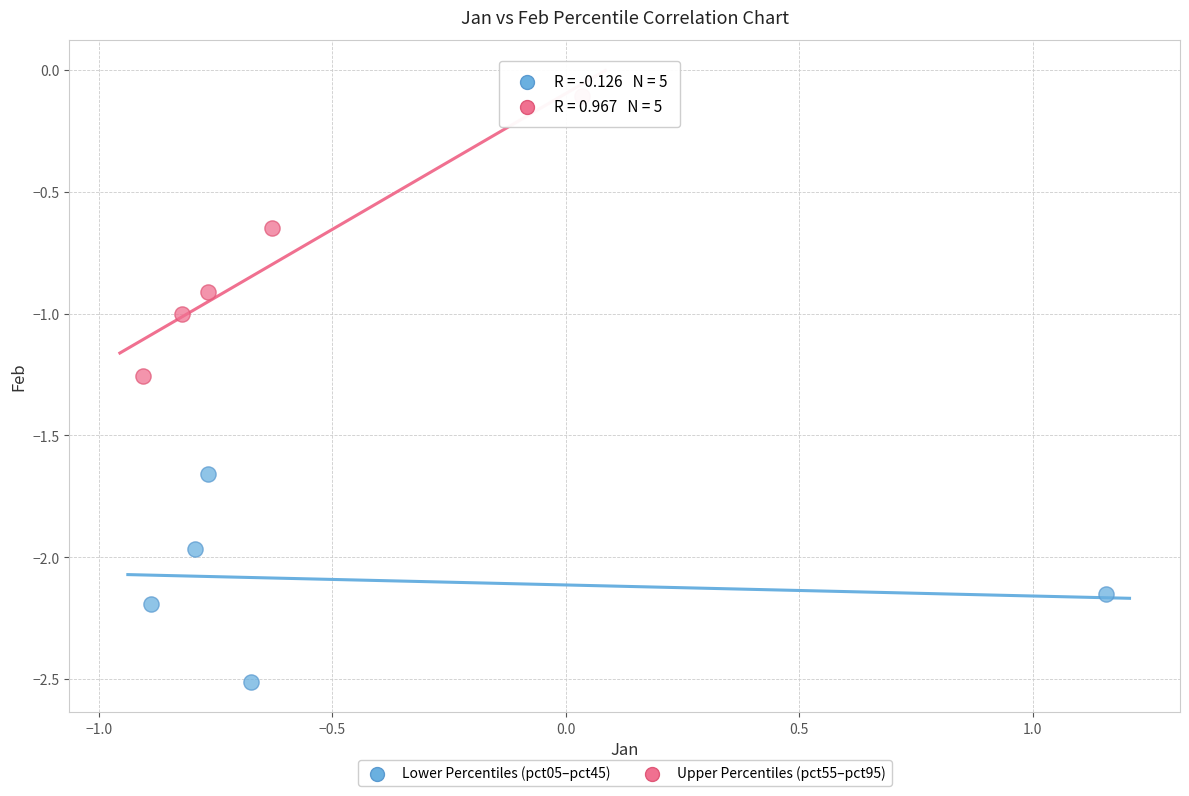

Which series contains the highest Y value?

Upper Percentiles (pct55–pct95)